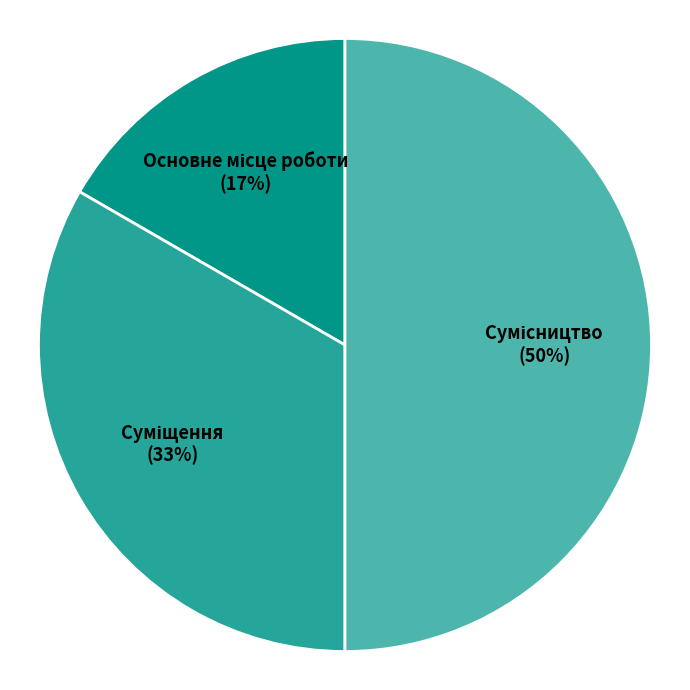

How many segments does this pie chart have?

3